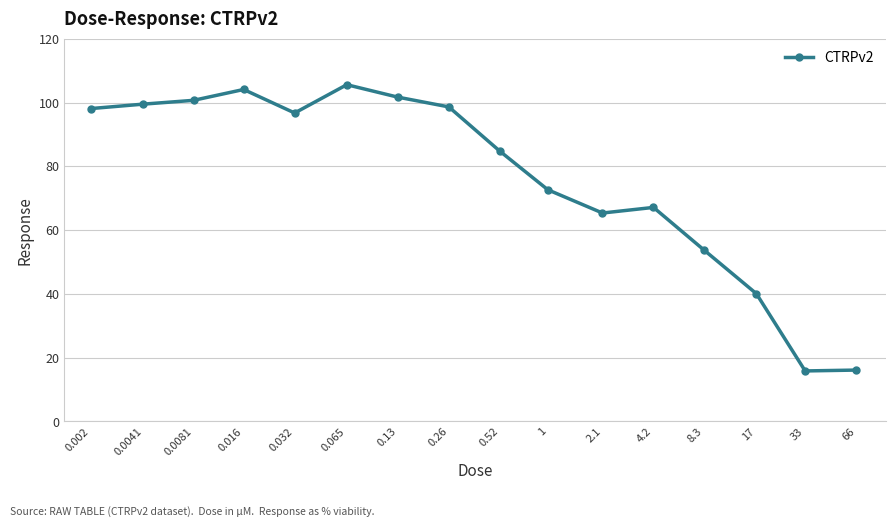

True or false: there are more than 0 points higher than both neighbors.

True